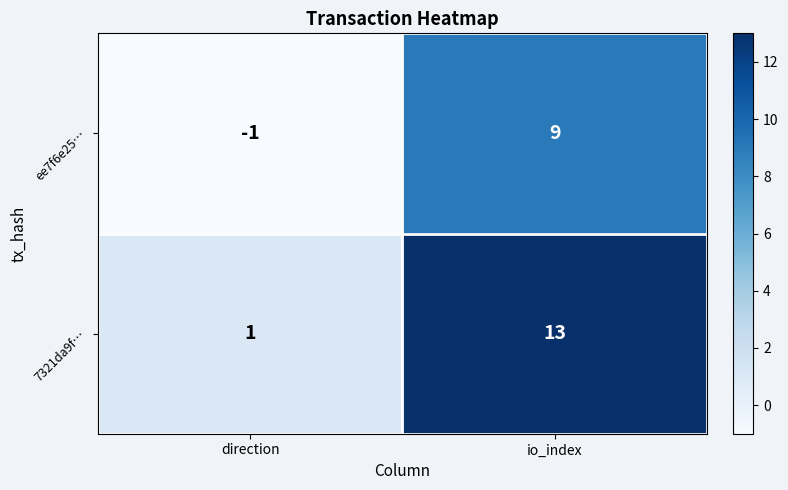

Reading left to right, transcribe all the data shown in this chart.

ee7f6e25…: -1	9
7321da9f…: 1	13